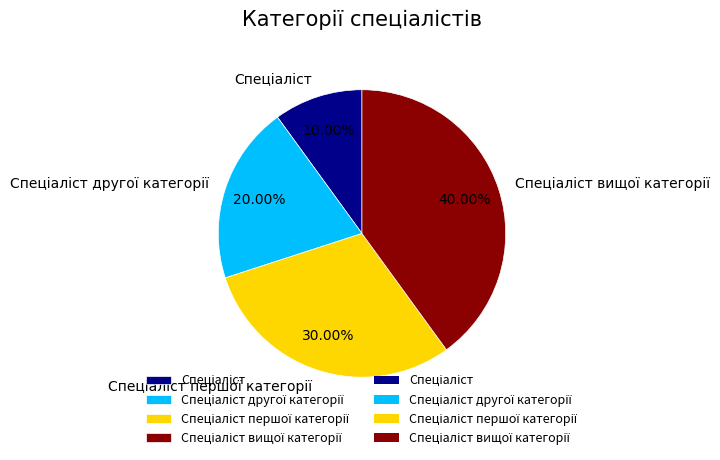

To the nearest percent, what is the difference between the largest and smallest slice percentages?

30%